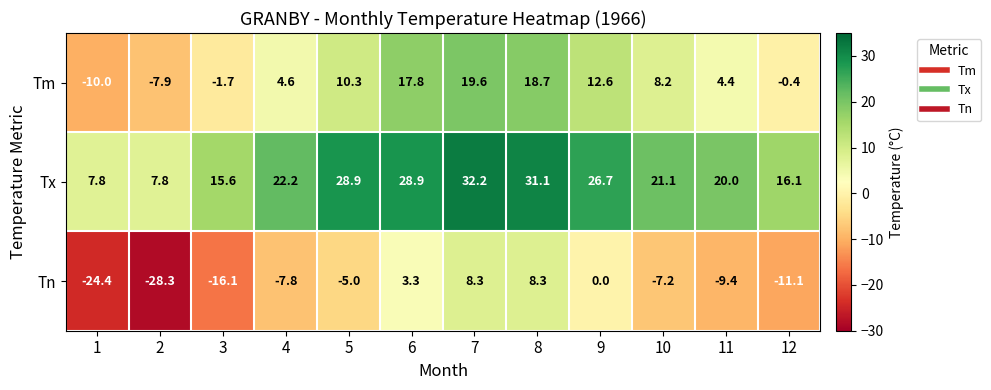

True or false: Tn has a value of -28.3 at 2.

True